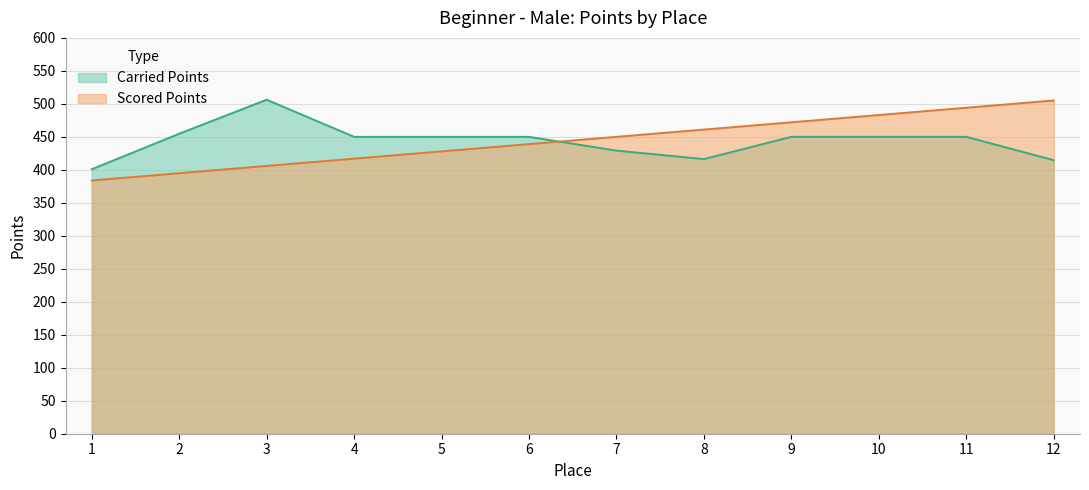

Is it true that Carried Points equals 564.1 at 7?

False